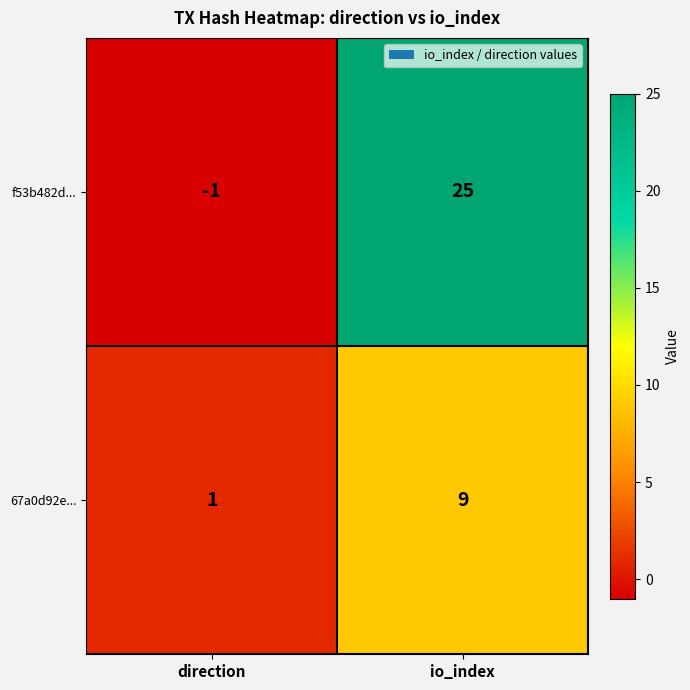

List the series in order of their peak value, lowest first.

67a0d92e..., f53b482d...